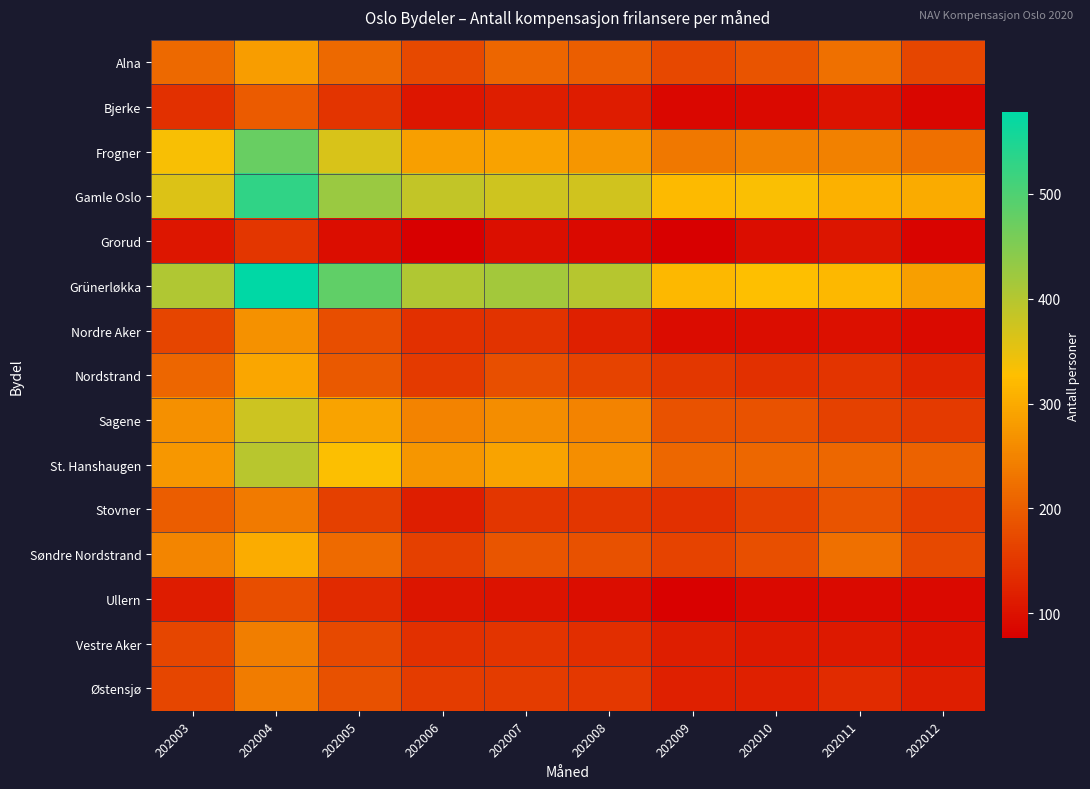

At 202006, list the series in order from smallest to largest.

Grorud, Ullern, Bjerke, Stovner, Nordre Aker, Vestre Aker, Nordstrand, Østensjø, Søndre Nordstrand, Alna, Sagene, St. Hanshaugen, Frogner, Gamle Oslo, Grünerløkka